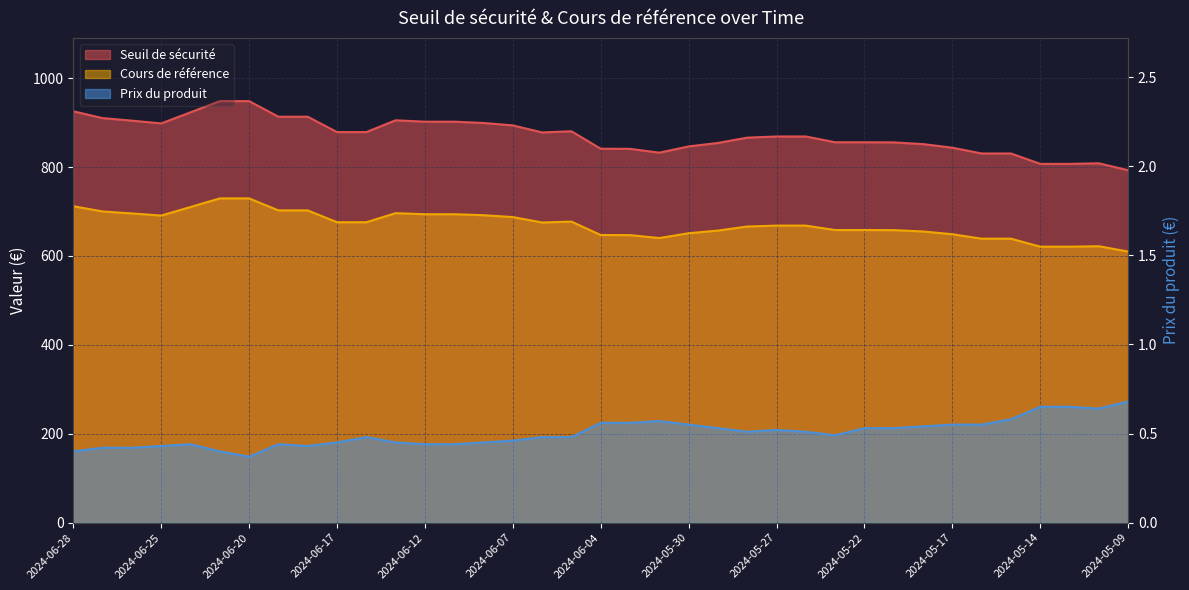

Reading right to left, extract all data points from this chart.

Seuil de sécurité: 2024-05-09=792.7	2024-05-10=808.3	2024-05-13=807.0	2024-05-14=807.0	2024-05-15=830.4	2024-05-16=830.4	2024-05-17=843.4	2024-05-20=851.5	2024-05-21=855.4	2024-05-22=855.7	2024-05-23=855.7	2024-05-24=868.7	2024-05-27=868.7	2024-05-28=866.1	2024-05-29=854.1	2024-05-30=846.3	2024-05-31=832.3	2024-06-03=840.8	2024-06-04=841.1	2024-06-05=880.4	2024-06-06=877.8	2024-06-07=893.6	2024-06-10=899.1	2024-06-11=901.9	2024-06-12=901.9	2024-06-13=905.1	2024-06-14=878.5	2024-06-17=878.5	2024-06-18=913.1	2024-06-19=913.1	2024-06-20=948.2	2024-06-21=948.2	2024-06-24=923.0	2024-06-25=898.0	2024-06-26=904.3	2024-06-27=910.0	2024-06-28=925.3
Cours de référence: 2024-05-09=609.8	2024-05-10=621.8	2024-05-13=620.8	2024-05-14=620.8	2024-05-15=638.8	2024-05-16=638.8	2024-05-17=648.8	2024-05-20=655.0	2024-05-21=658.0	2024-05-22=658.2	2024-05-23=658.2	2024-05-24=668.2	2024-05-27=668.2	2024-05-28=666.2	2024-05-29=657.0	2024-05-30=651.0	2024-05-31=640.2	2024-06-03=646.8	2024-06-04=647.0	2024-06-05=677.2	2024-06-06=675.2	2024-06-07=687.4	2024-06-10=691.6	2024-06-11=693.8	2024-06-12=693.8	2024-06-13=696.2	2024-06-14=675.8	2024-06-17=675.8	2024-06-18=702.4	2024-06-19=702.4	2024-06-20=729.4	2024-06-21=729.4	2024-06-24=710.0	2024-06-25=690.8	2024-06-26=695.6	2024-06-27=700.0	2024-06-28=711.8
Prix du produit: 2024-05-09=0.7	2024-05-10=0.6	2024-05-13=0.7	2024-05-14=0.7	2024-05-15=0.6	2024-05-16=0.6	2024-05-17=0.6	2024-05-20=0.5	2024-05-21=0.5	2024-05-22=0.5	2024-05-23=0.5	2024-05-24=0.5	2024-05-27=0.5	2024-05-28=0.5	2024-05-29=0.5	2024-05-30=0.6	2024-05-31=0.6	2024-06-03=0.6	2024-06-04=0.6	2024-06-05=0.5	2024-06-06=0.5	2024-06-07=0.5	2024-06-10=0.5	2024-06-11=0.4	2024-06-12=0.4	2024-06-13=0.5	2024-06-14=0.5	2024-06-17=0.5	2024-06-18=0.4	2024-06-19=0.4	2024-06-20=0.4	2024-06-21=0.4	2024-06-24=0.4	2024-06-25=0.4	2024-06-26=0.4	2024-06-27=0.4	2024-06-28=0.4